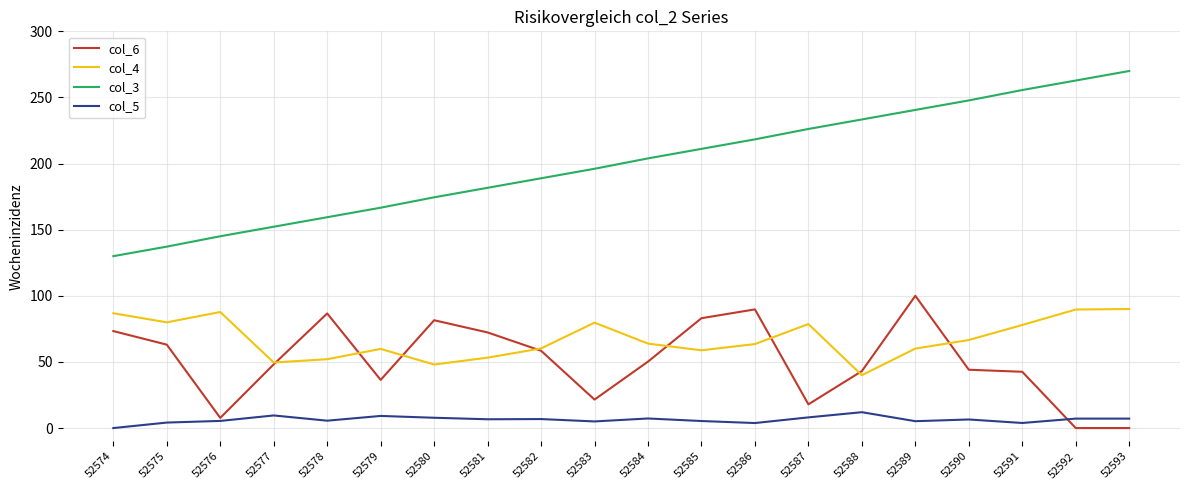

The value of col_4 at 52588 is 10.0. True or false?

False